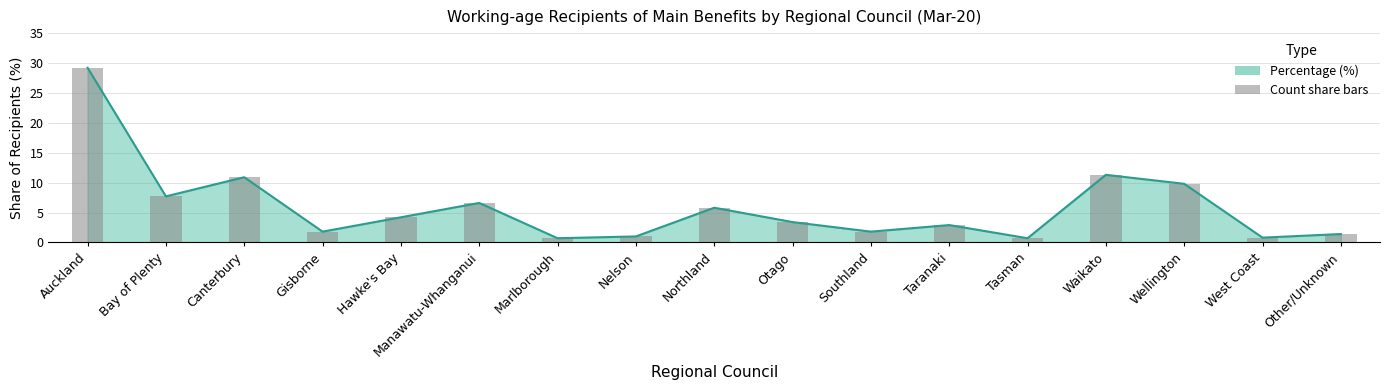

Rank the categories by value from lowest to highest.

Marlborough, Tasman, West Coast, Nelson, Other/Unknown, Gisborne, Southland, Taranaki, Otago, Hawke's Bay, Northland, Manawatu-Whanganui, Bay of Plenty, Wellington, Canterbury, Waikato, Auckland